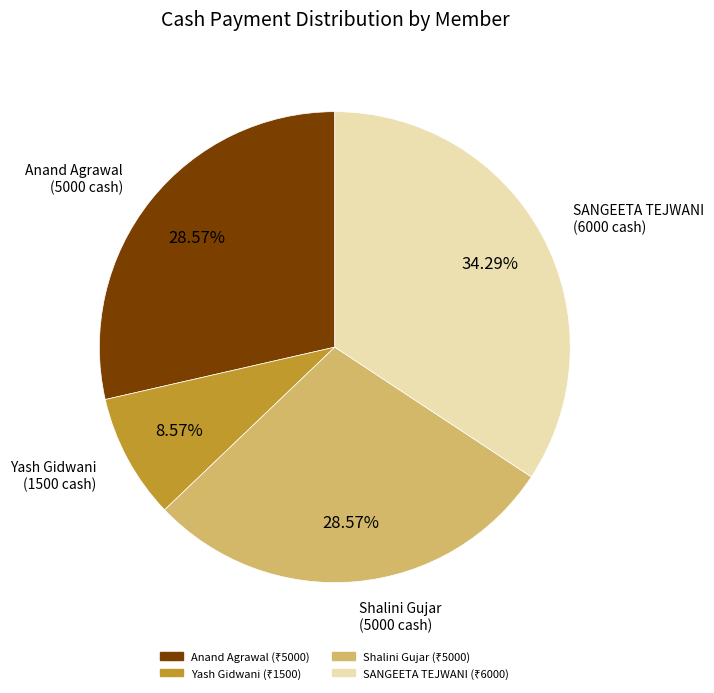

Does any single category account for the majority?

No